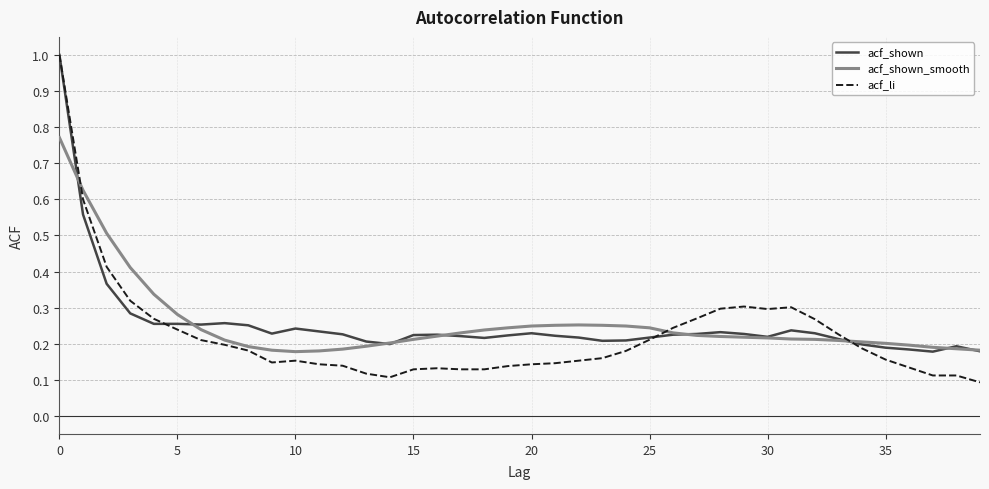

Which series has the widest spread of values?

acf_li